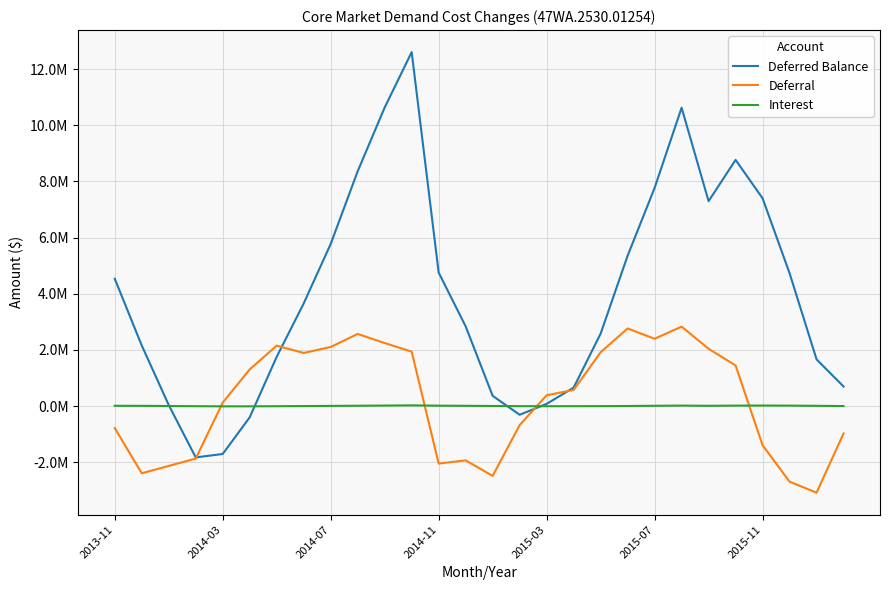

Is this an area chart (filled region under the line)?

No